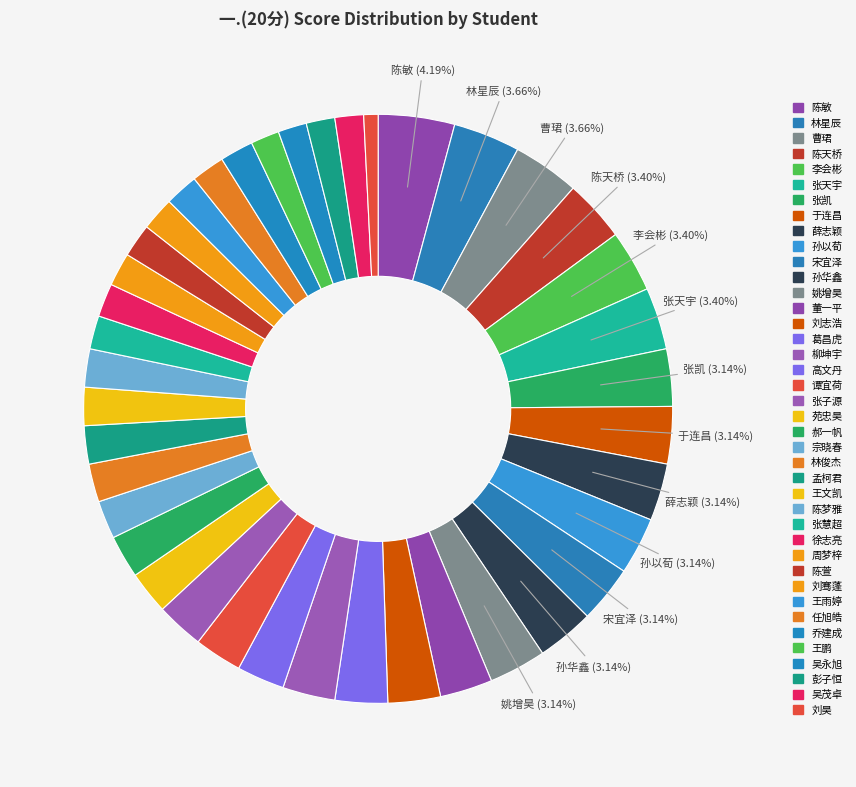

How many segments does this pie chart have?

40